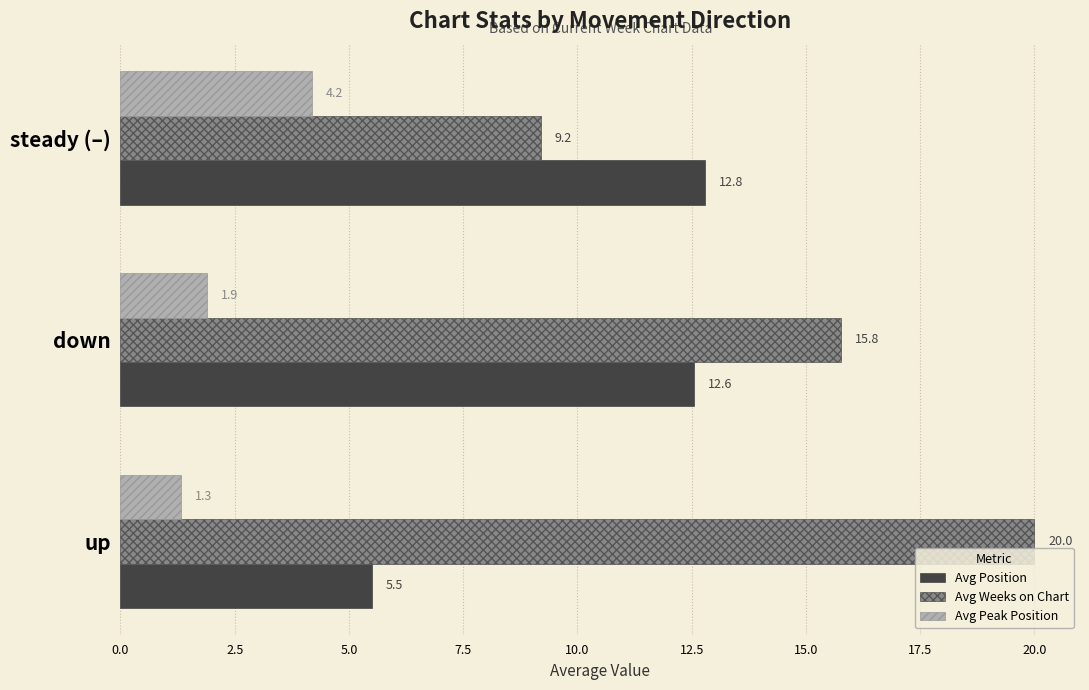

What are all the series names shown in the legend?

Avg Position, Avg Weeks on Chart, Avg Peak Position